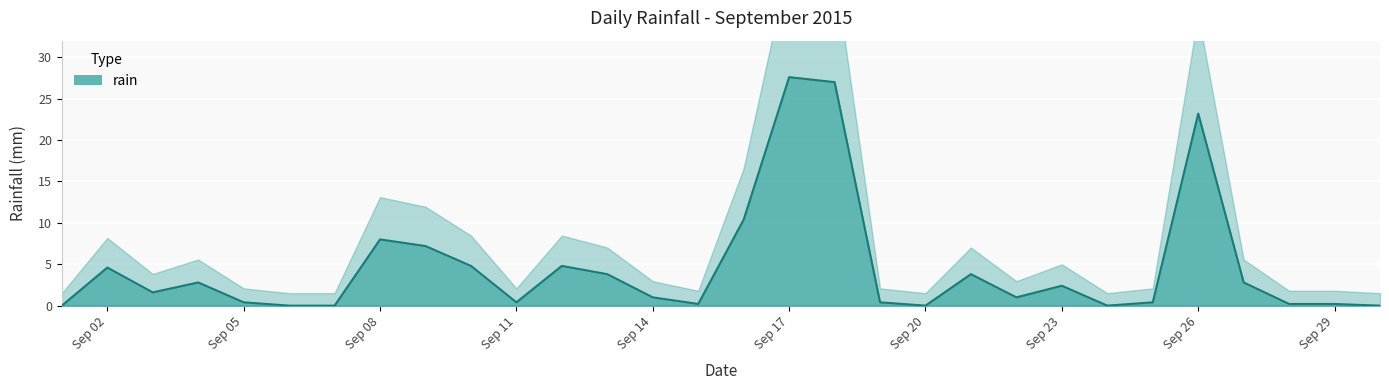

Between 2015-09-10 and 2015-09-07, which is larger?

2015-09-10